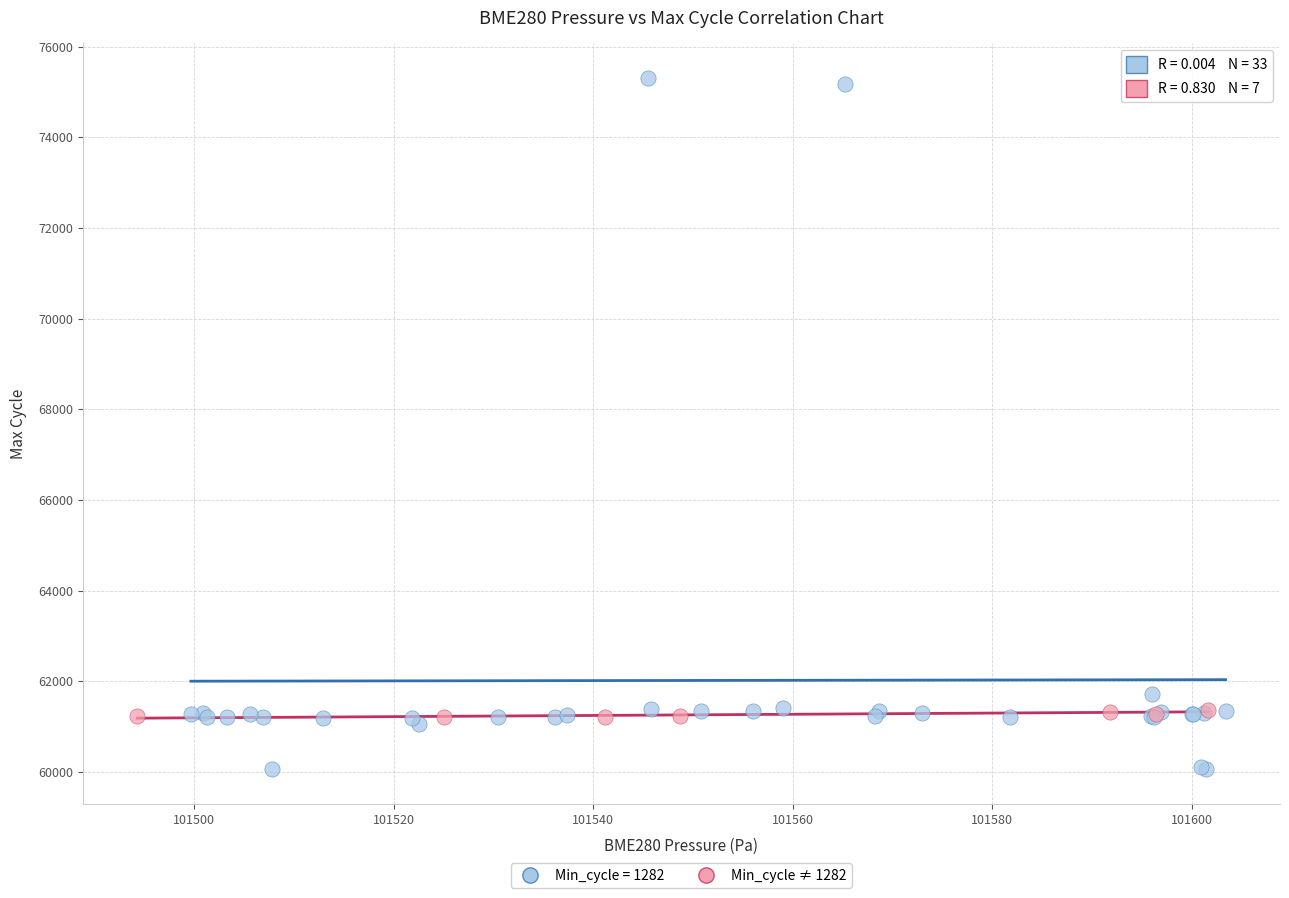

Which series contains the lowest Y value?

Min_cycle = 1282